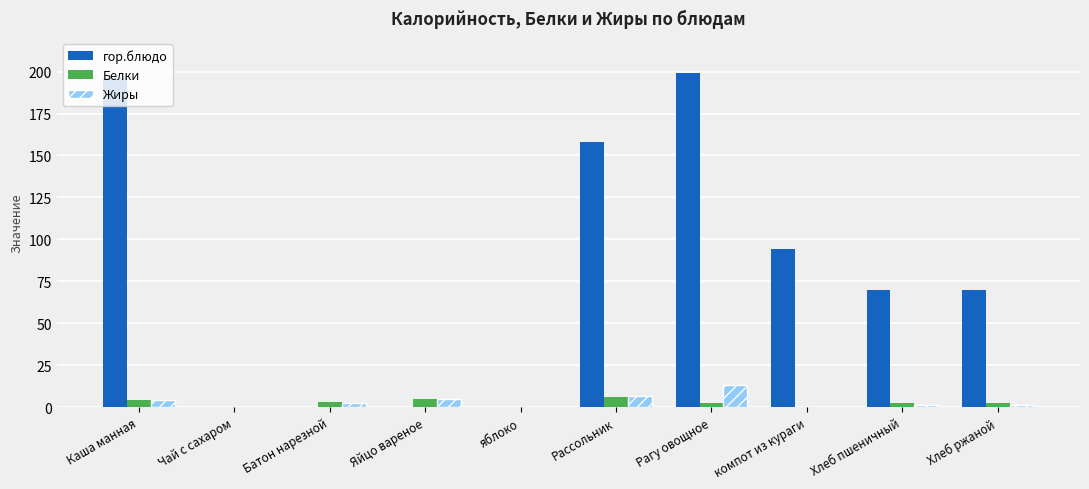

How many groups of bars are there?

10